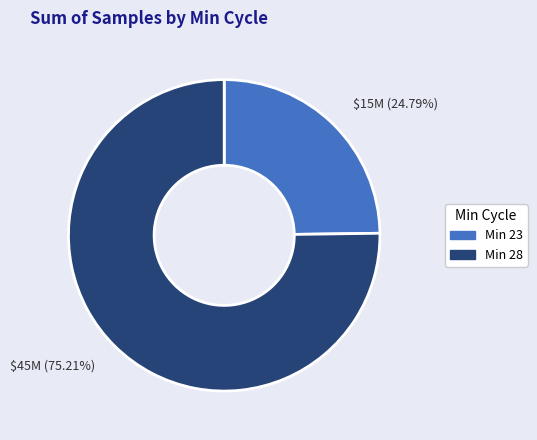

Which has a higher value, Min 23 or Min 28?

Min 28